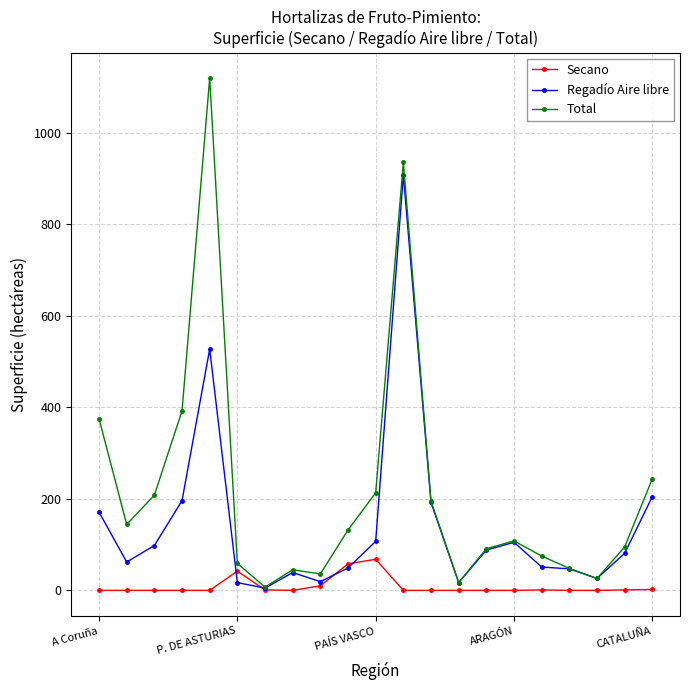

Which series has the largest total across all categories?

Total